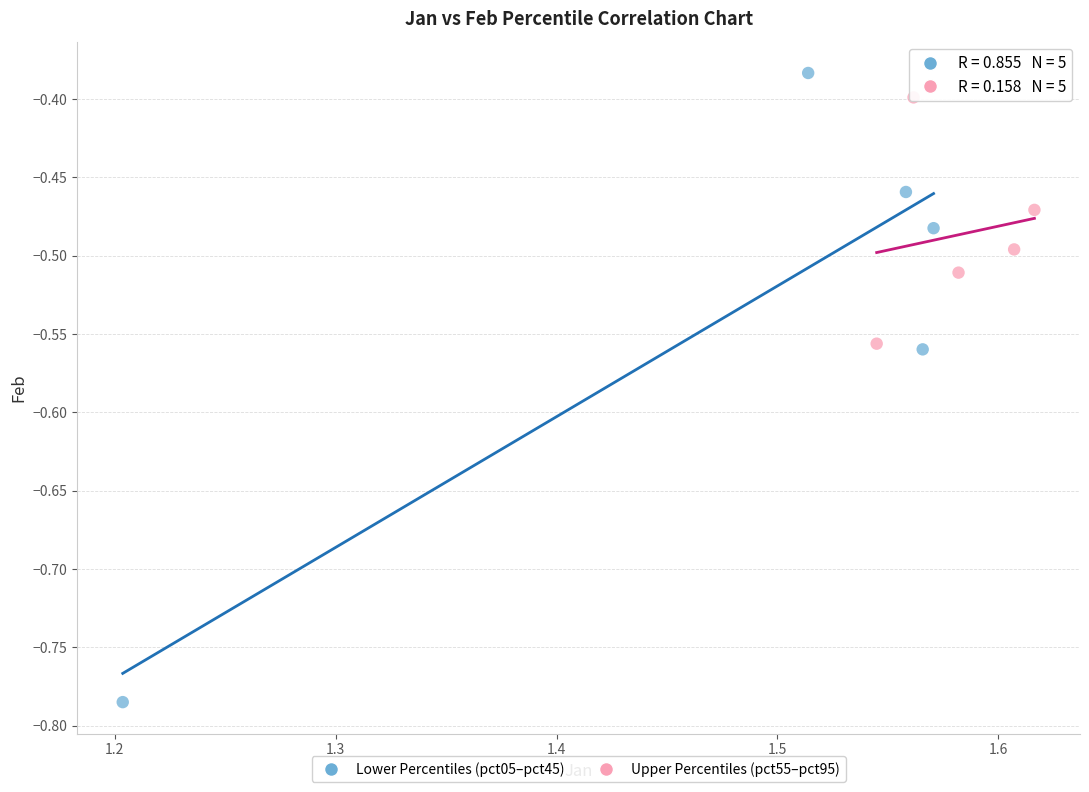

Which series reaches the minimum Y coordinate?

Lower Percentiles (pct05–pct45)